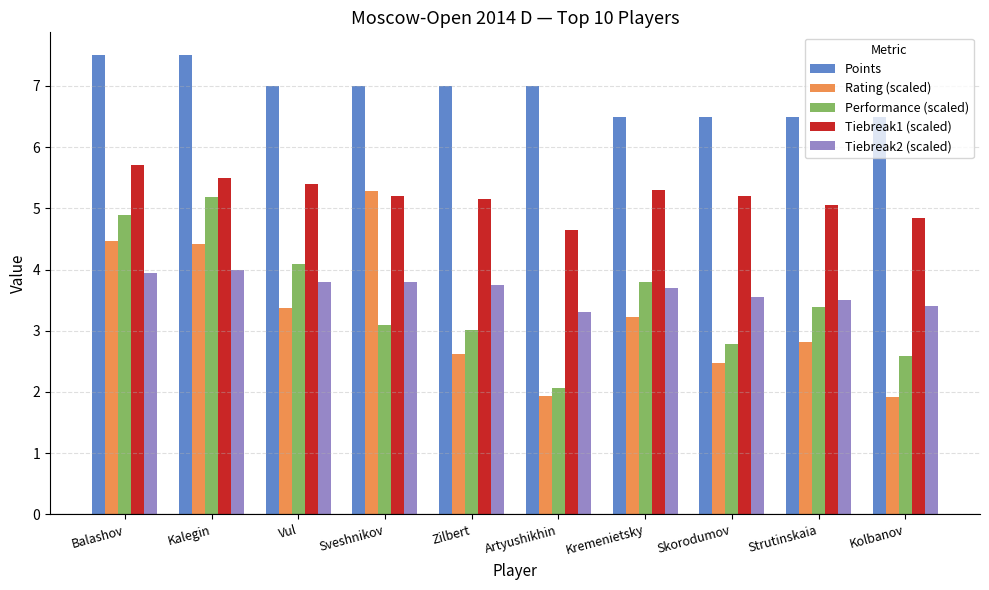

What is the total value across all series at Sveshnikov?

24.4